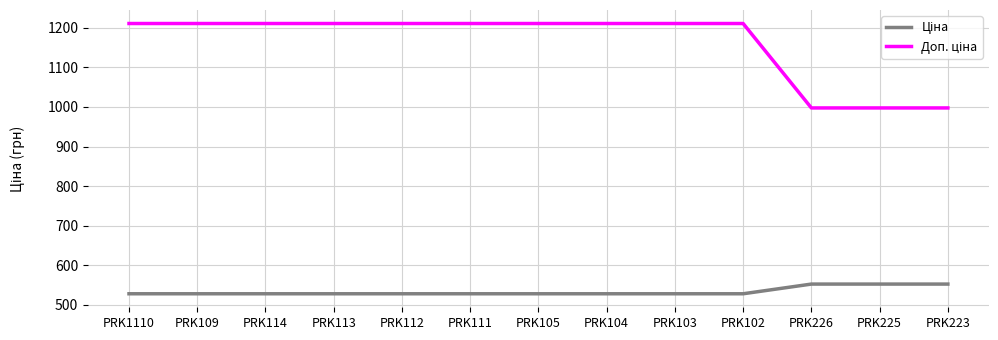

What is the difference between the highest and lowest values at PRK103?

682.5